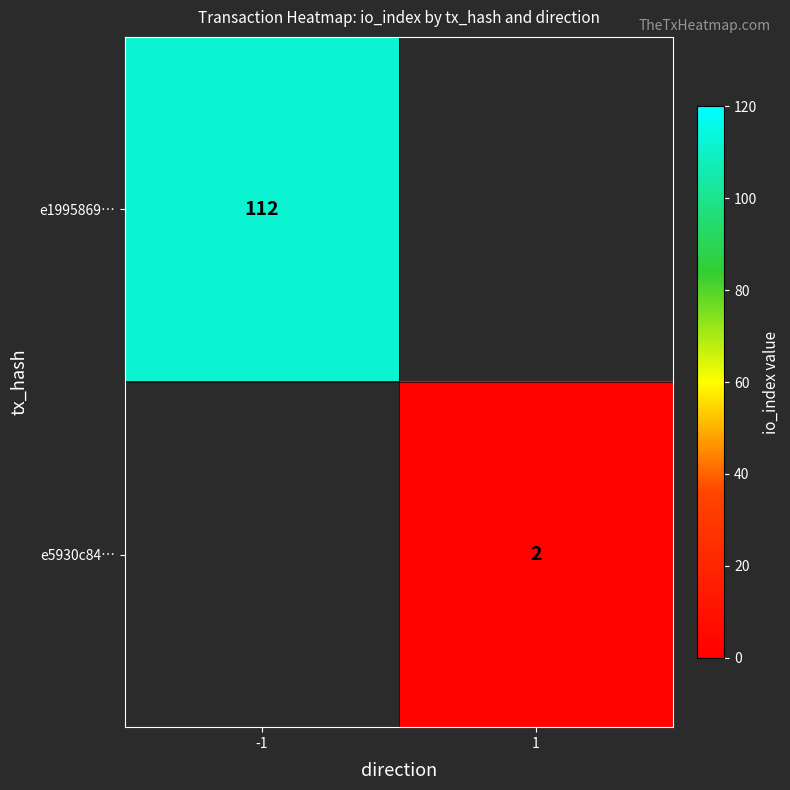

The e1995869… series shows 112 at -1. True or false?

True